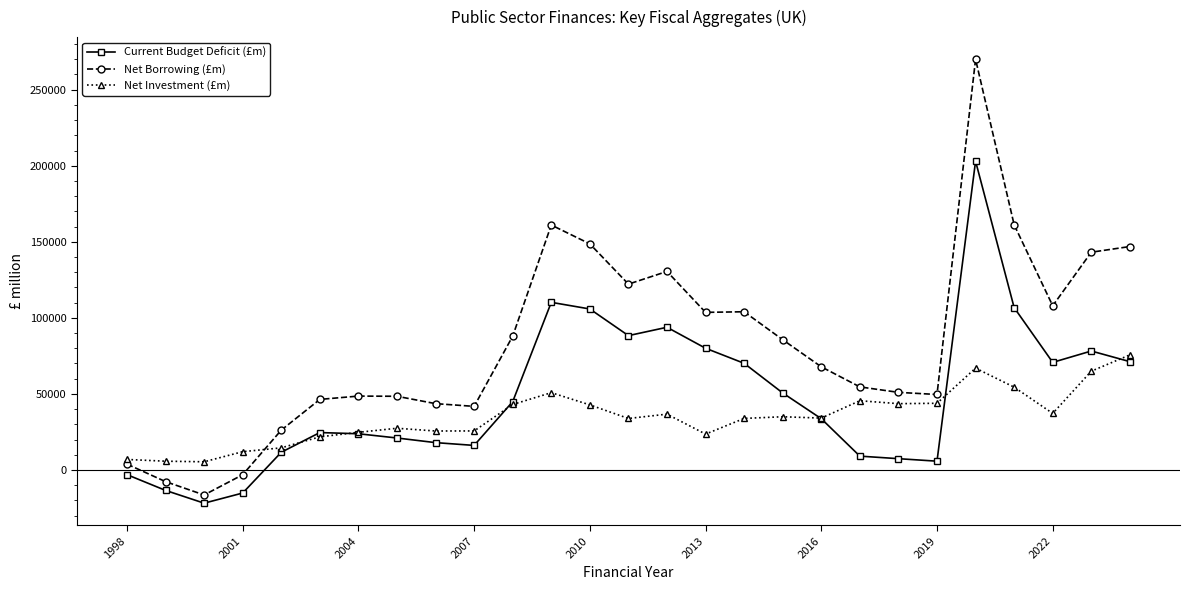

True or false: Current Budget Deficit (£m) has more than 1 interior local peaks.

True